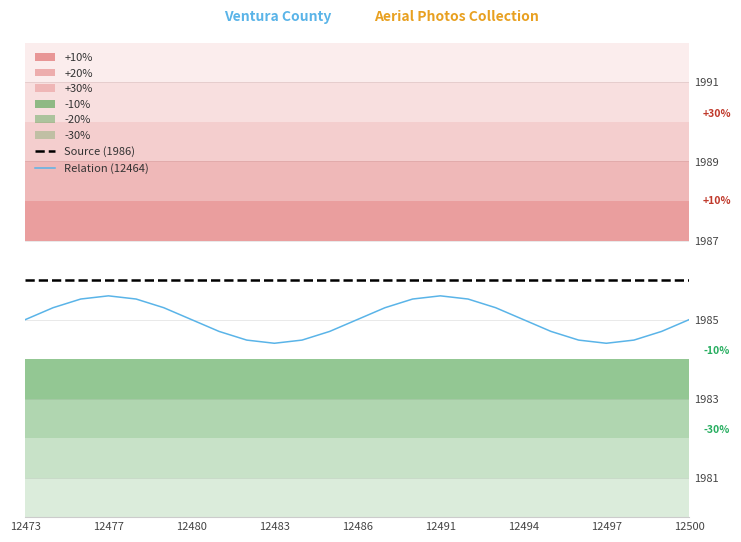

True or false: Source (1986) and Relation (12464) intersect in this chart.

False